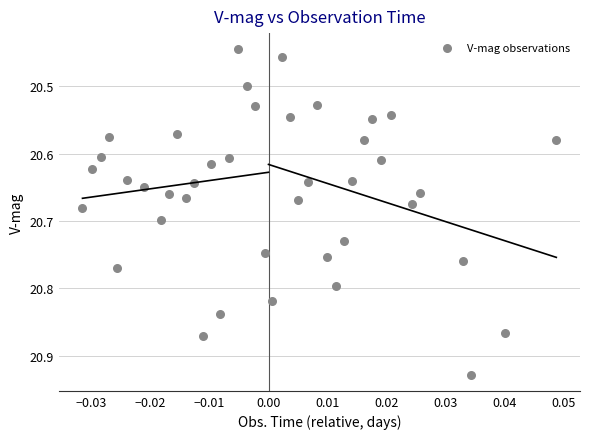

What is the range of Y values (max minus min)?

0.5